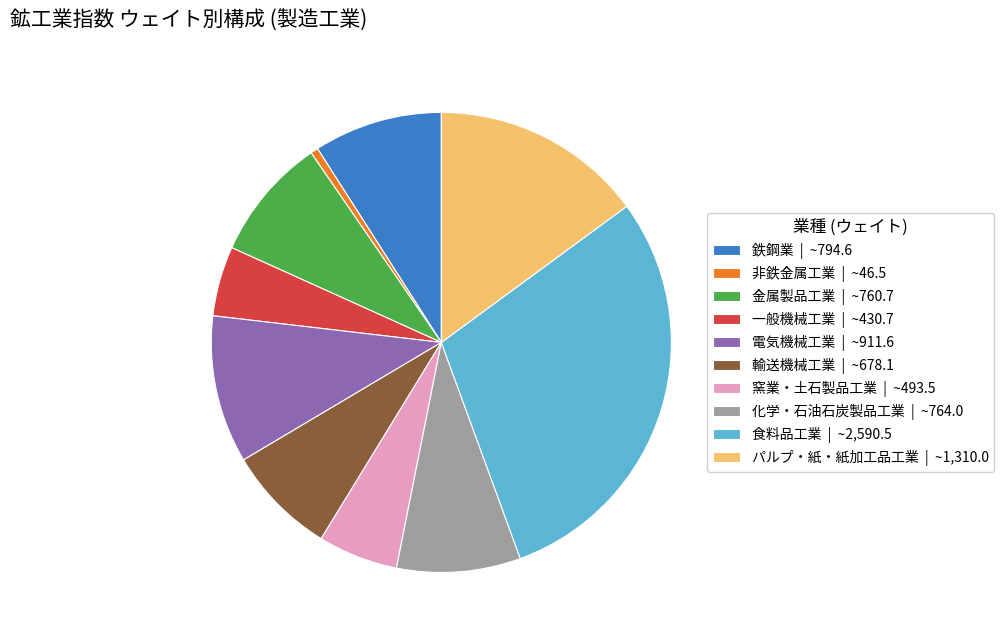

How many slices are in this pie chart?

10